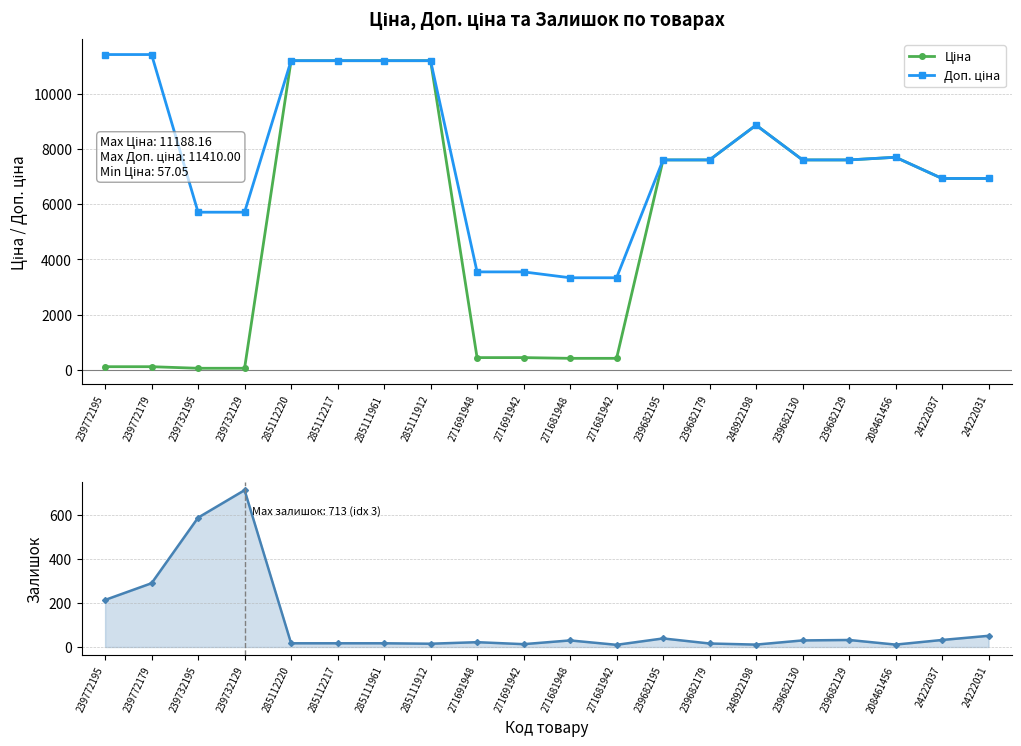

What is the total value across all series at 24222031?

13902.3